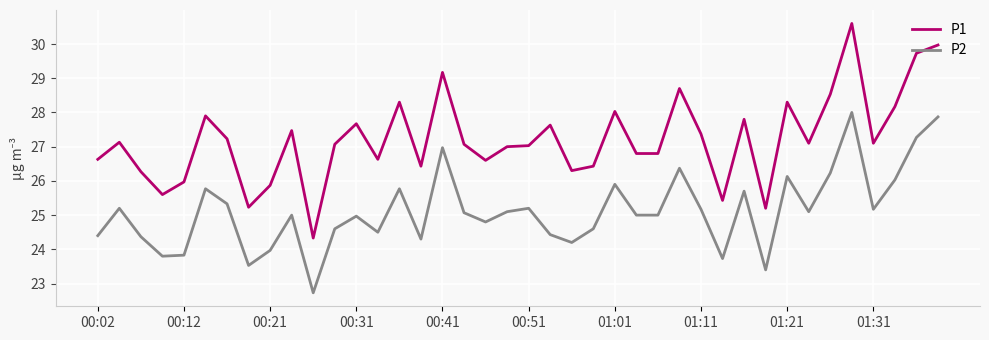

Which series has the widest spread of values?

P1